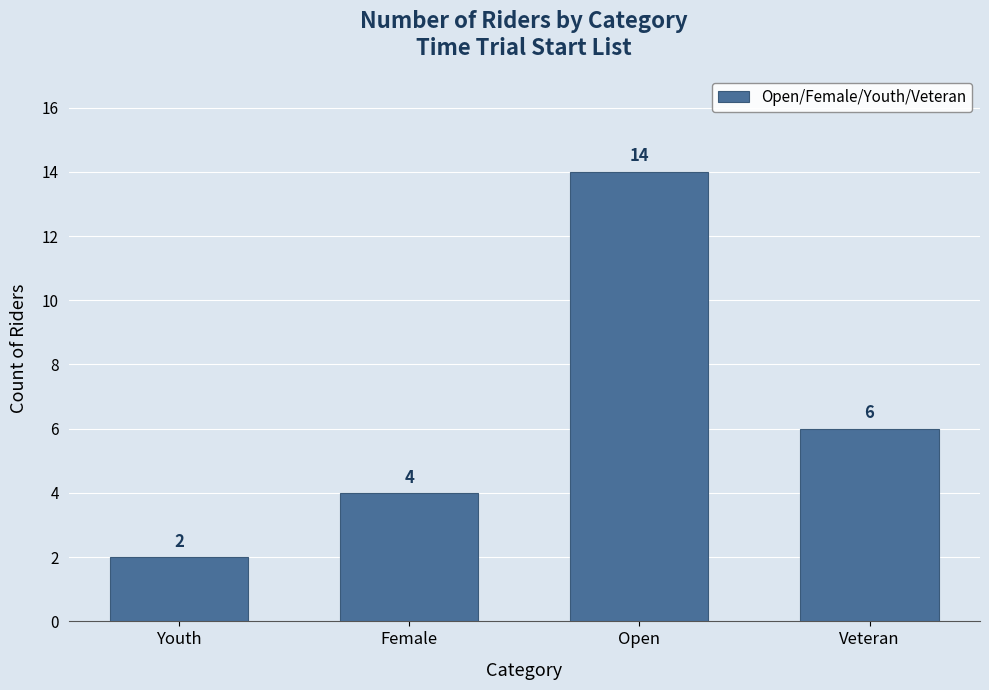

How many bars are there in total?

4